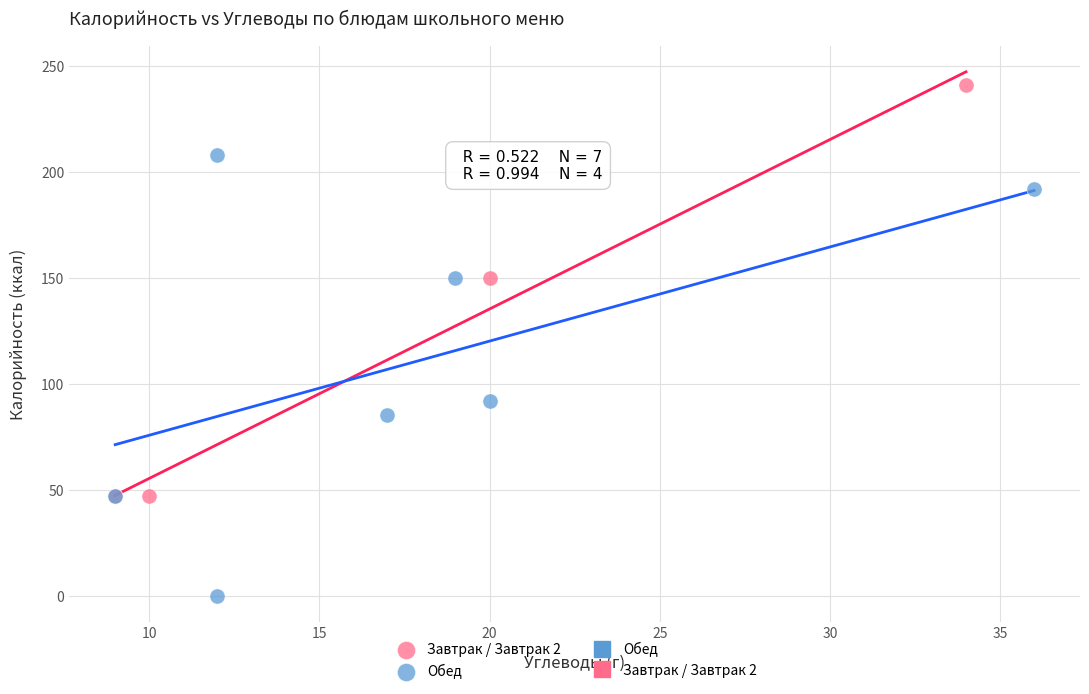

Which series contains the lowest Y value?

Обед